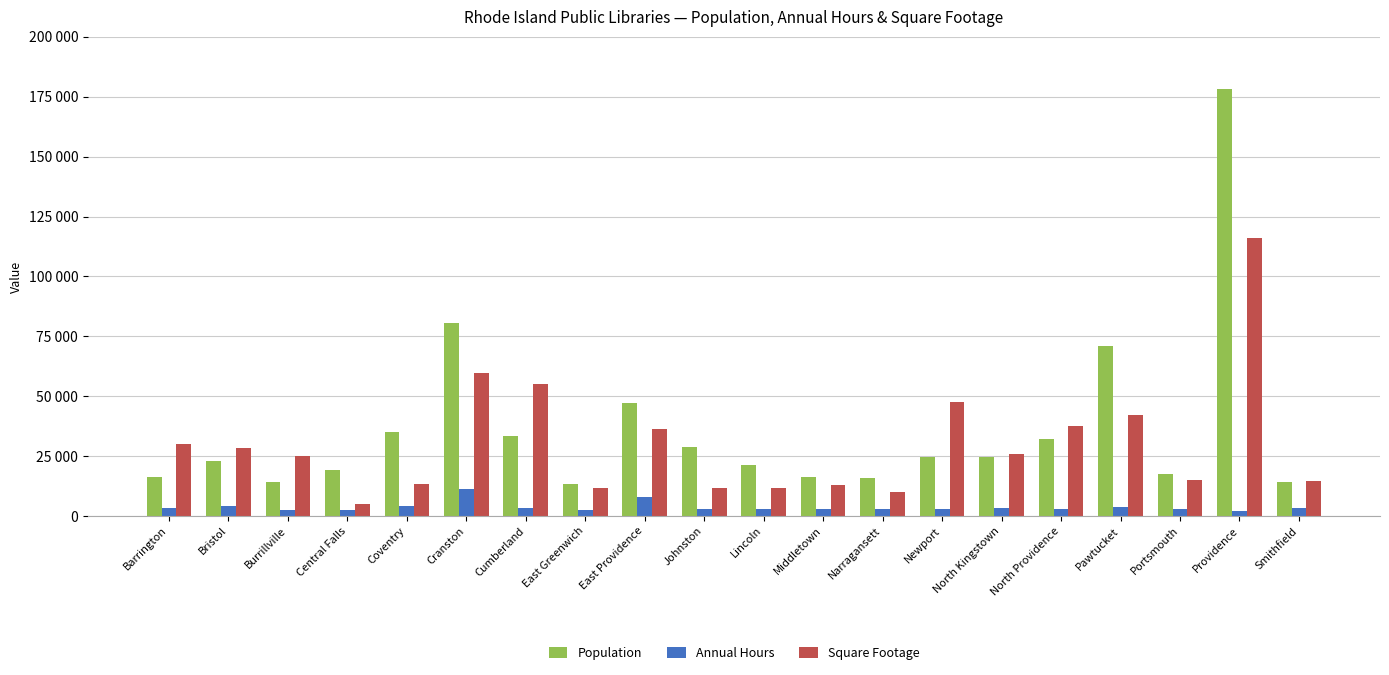

What are all the series names shown in the legend?

Population, Annual Hours, Square Footage